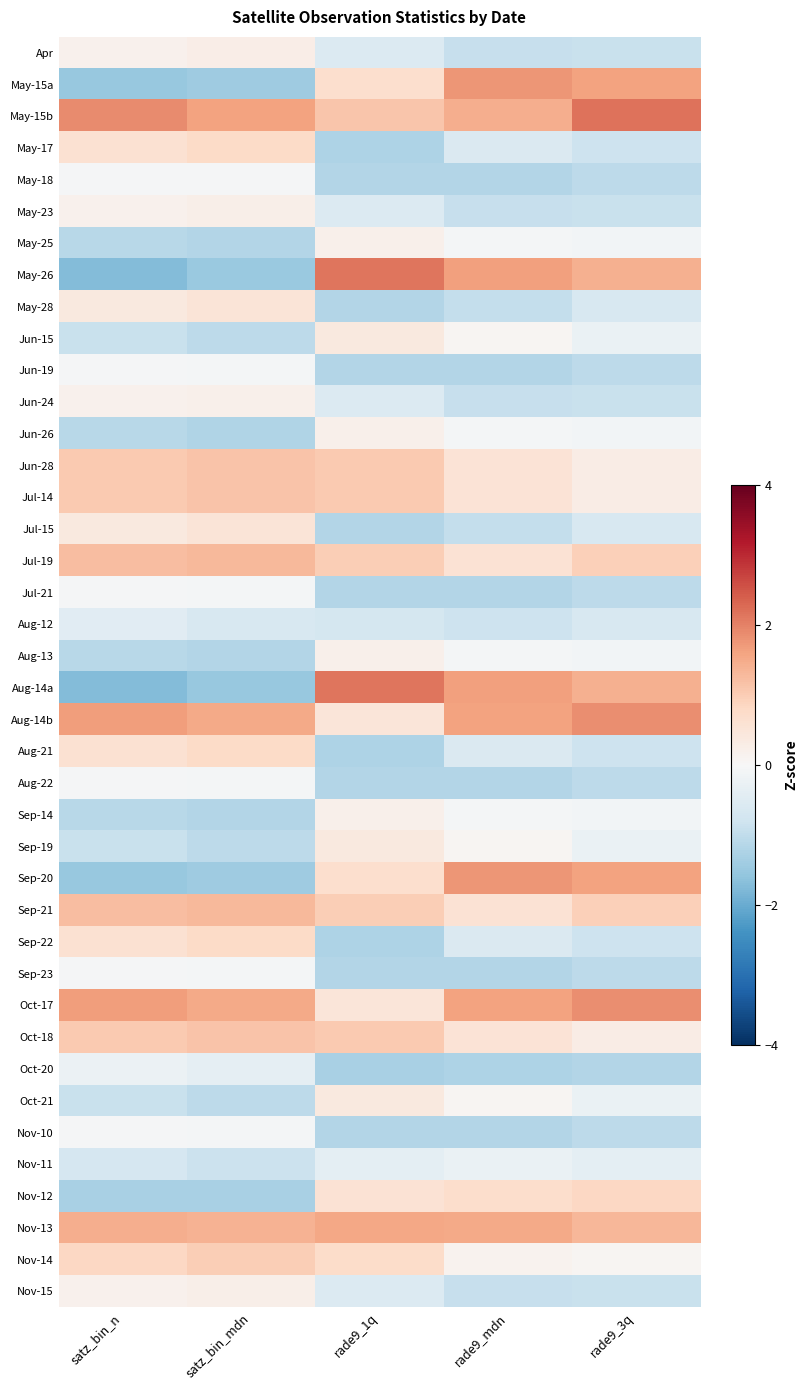

Which series changed the most between satz_bin_n and rade9_mdn?

May-26